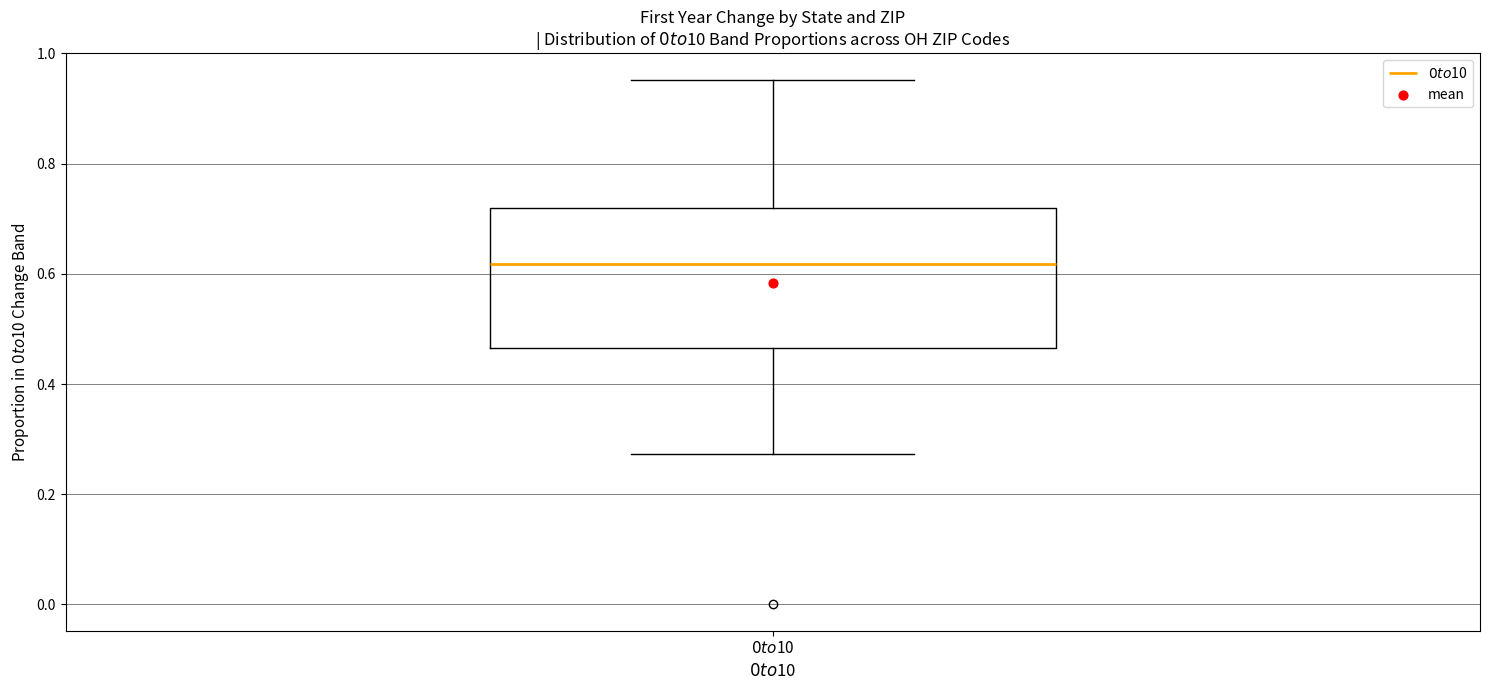

Where is the upper edge of the box for $0 to $10 on the y-axis? The values are not printed on the chart, so give them approximately, as read against the axis.

0.72